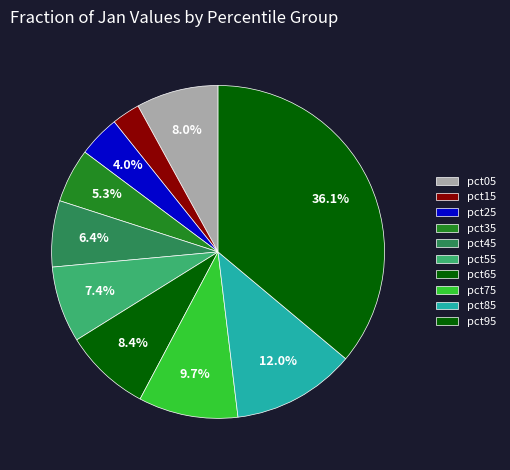

How many slices are in this pie chart?

10